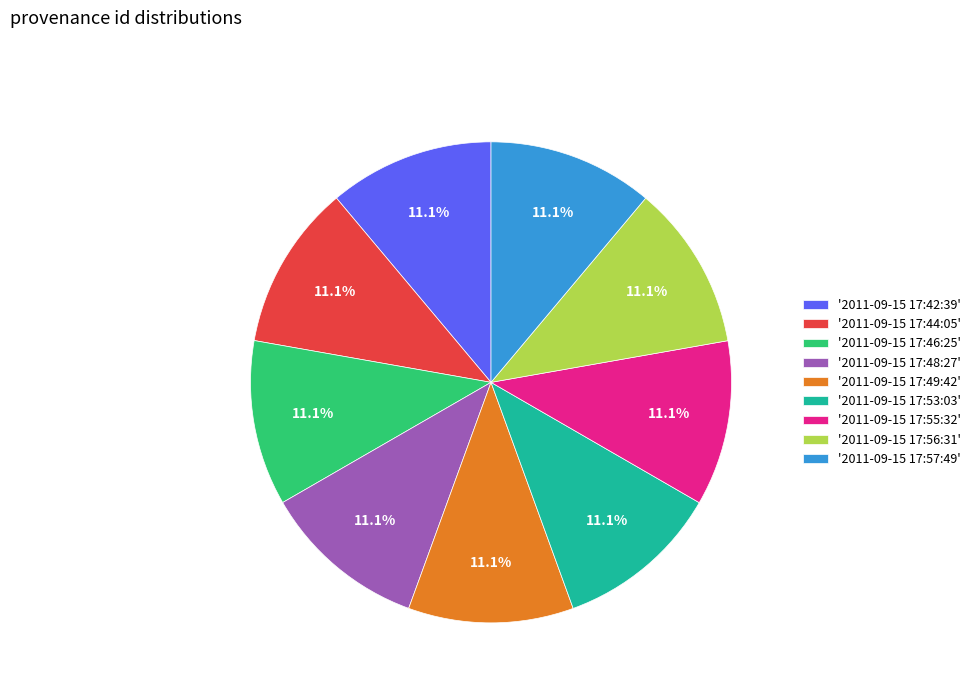

Is the sum of '2011-09-15 17:46:25' and '2011-09-15 17:55:32' greater than half?

No